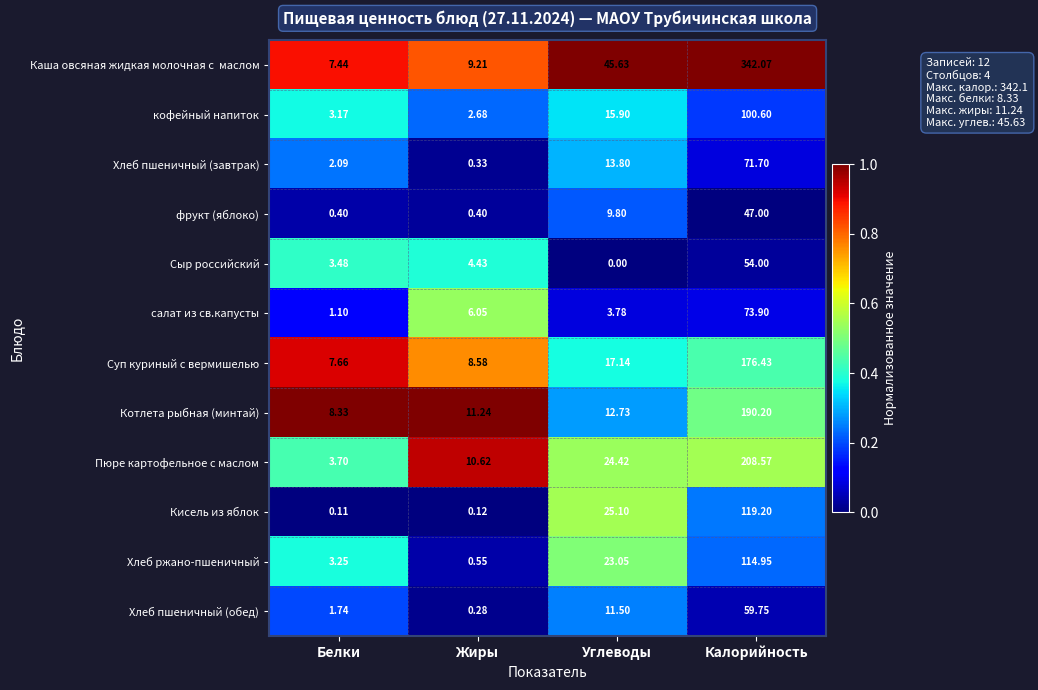

At which label does Хлеб пшеничный (обед) reach its peak?

Калорийность